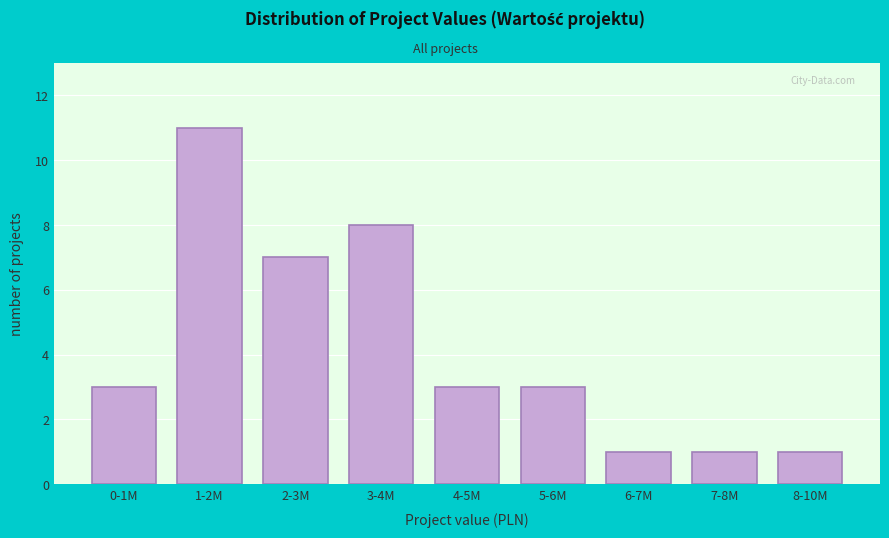

Reading left to right, transcribe all the data shown in this chart.

0-1M=3	1-2M=11	2-3M=7	3-4M=8	4-5M=3	5-6M=3	6-7M=1	7-8M=1	8-10M=1